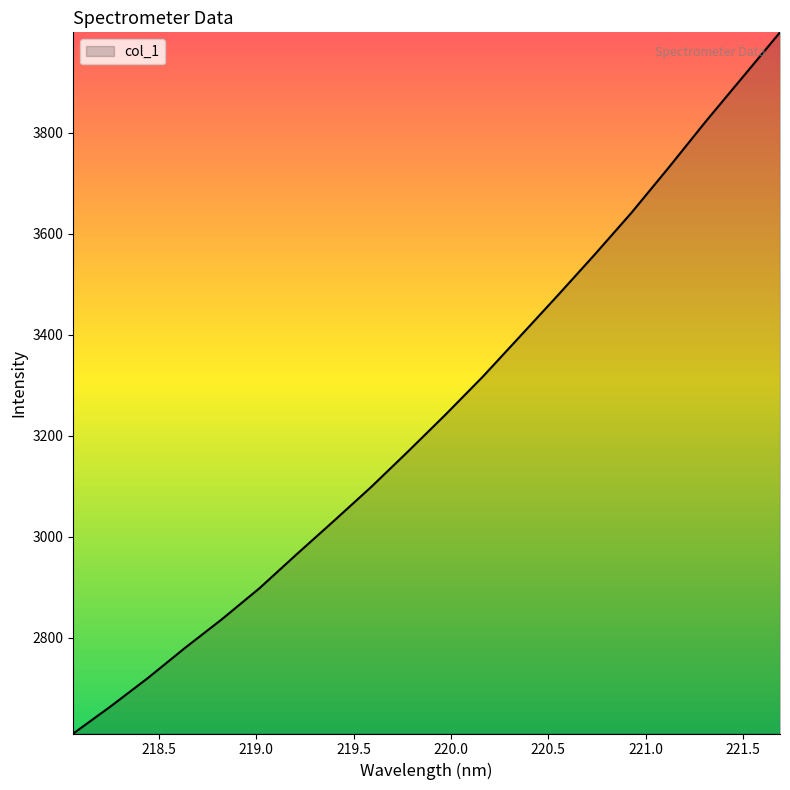

What is the greatest value displayed?

3999.3